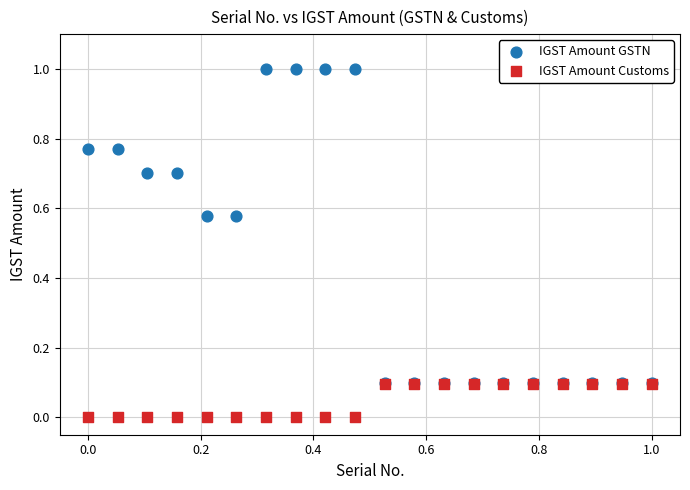

What are all the series names shown in the legend?

IGST Amount GSTN, IGST Amount Customs